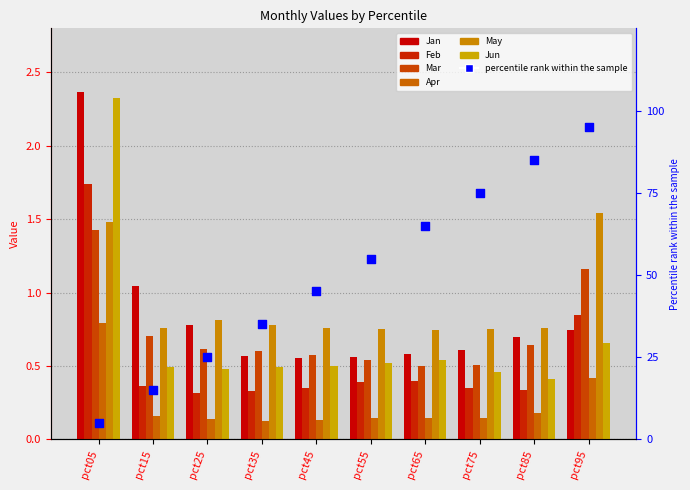

What are all the series names shown in the legend?

Jan, Feb, Mar, Apr, May, Jun